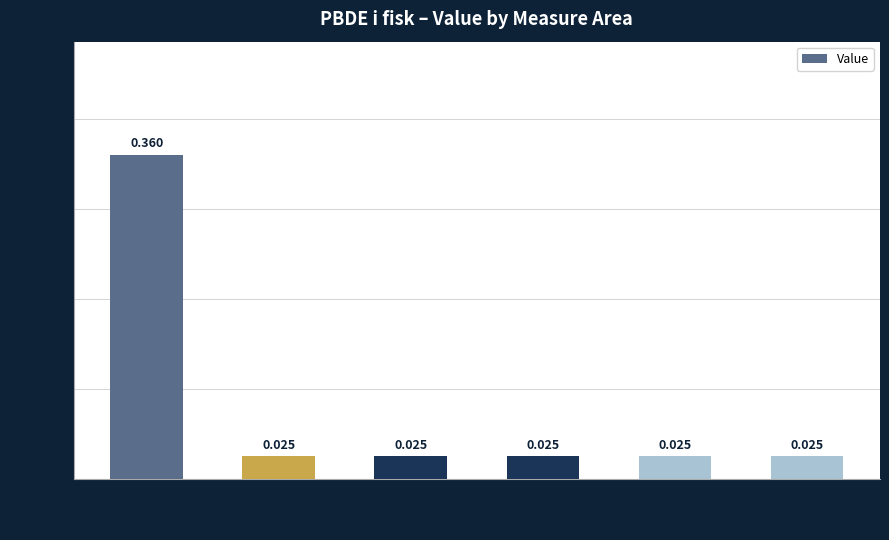

At which category does the chart reach its peak across all series?

Edsviken